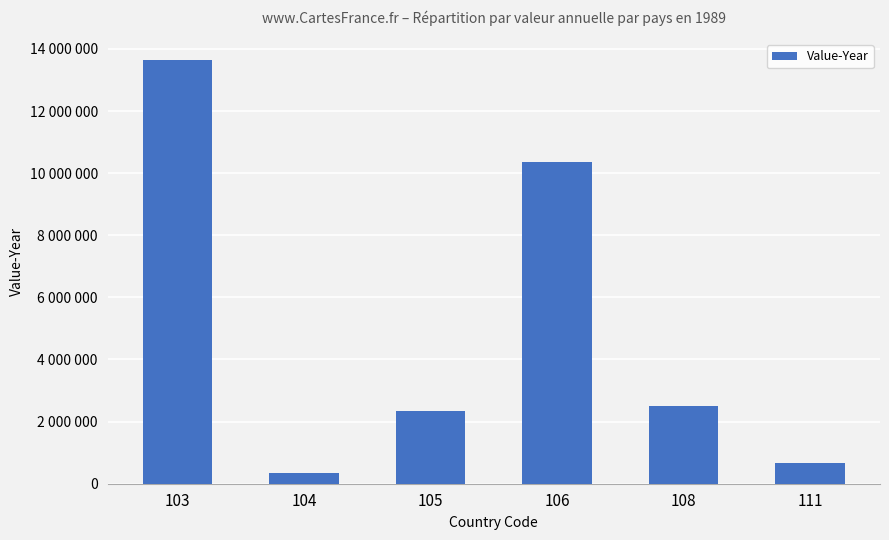

Reading left to right, what are all the values shown in this chart?

103=13630770	104=341918	105=2327411	106=10363945	108=2509280	111=665308